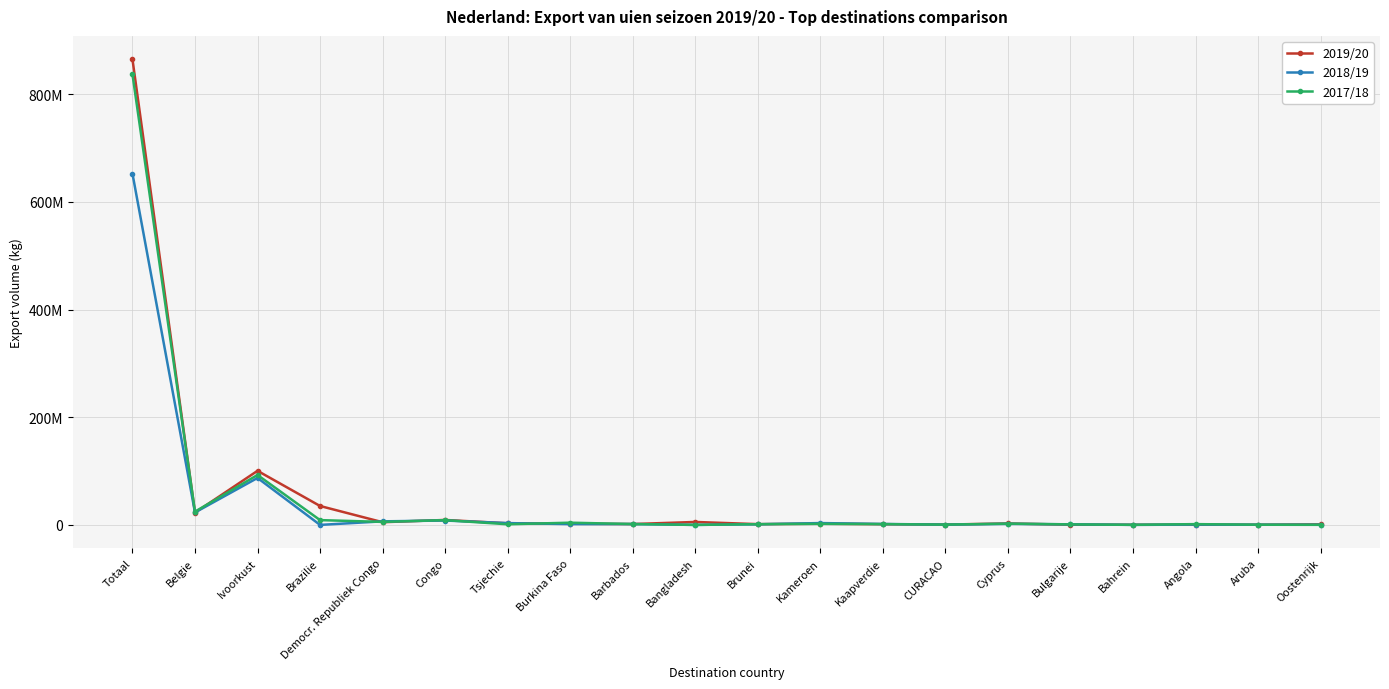

How many times do 2017/18 and 2018/19 cross each other?

10